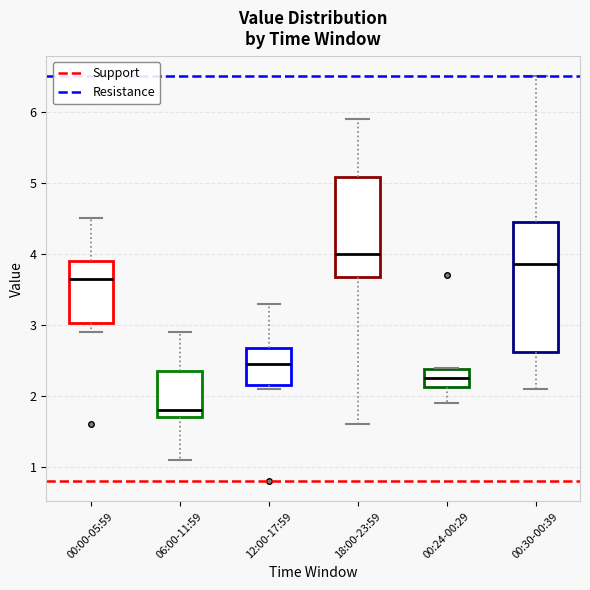

Which box's median line is the highest?

18:00-23:59